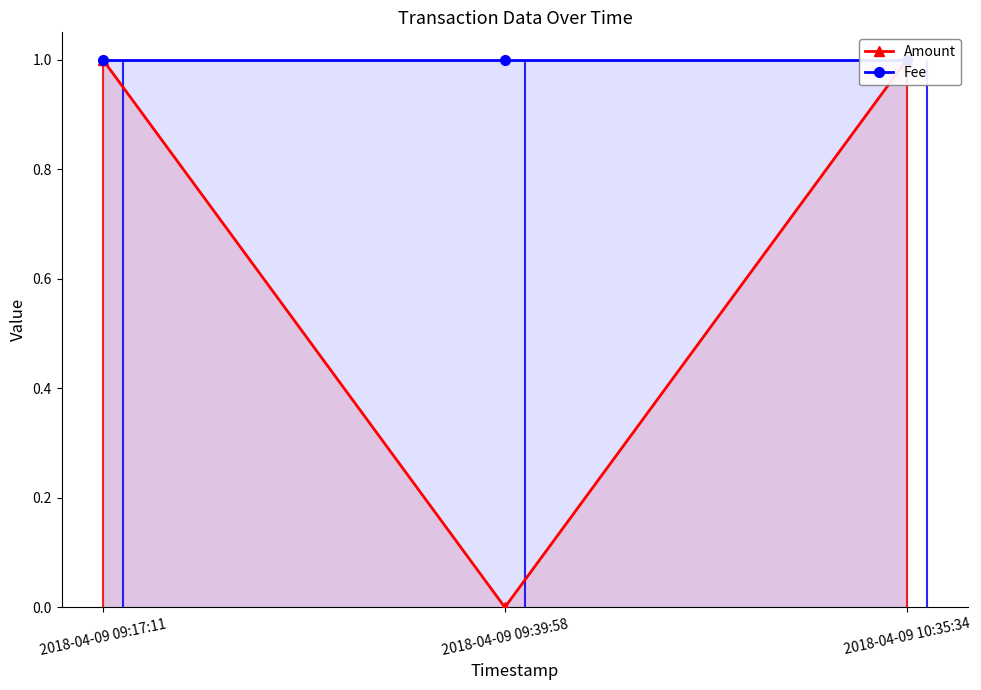

Which series has the largest range (max minus min)?

Amount